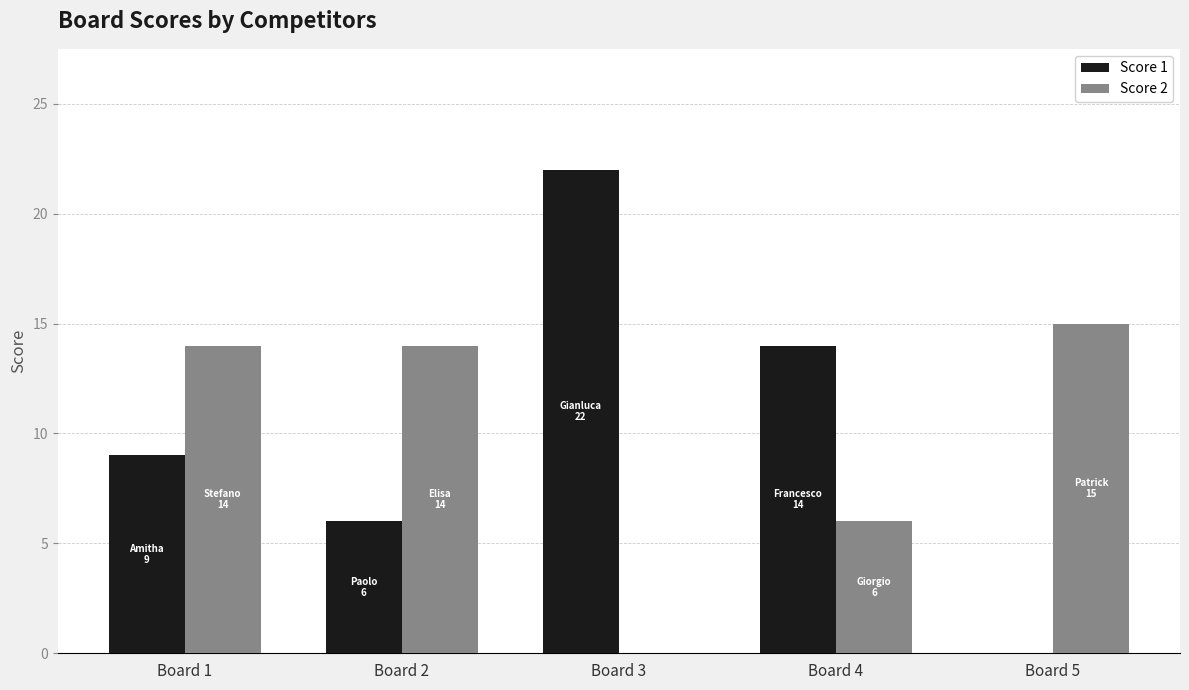

At which category is the sum across all series the highest?

Board 1